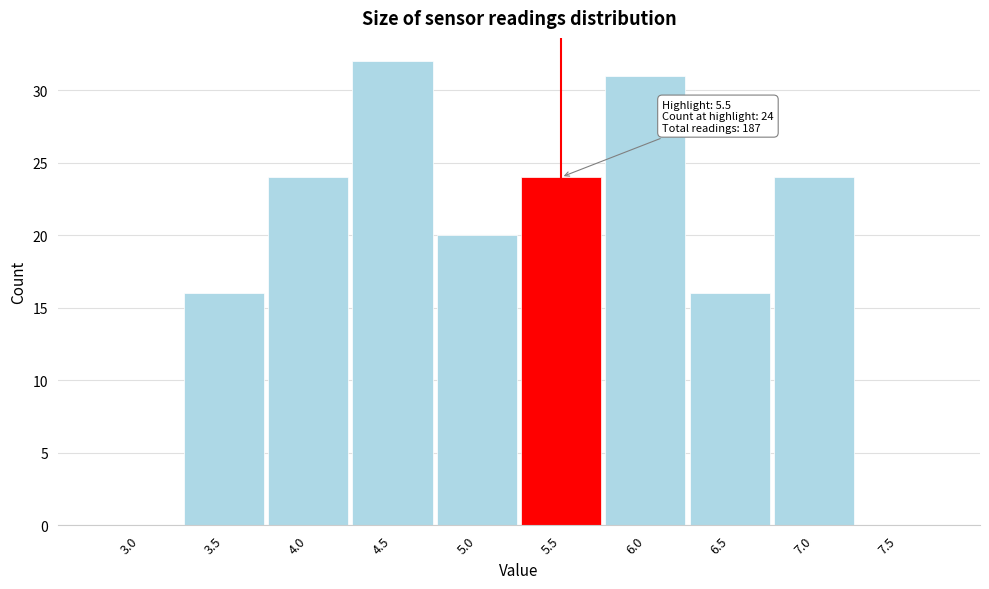

Over which range of the x-axis is the bar tallest?

4.25 to 4.75